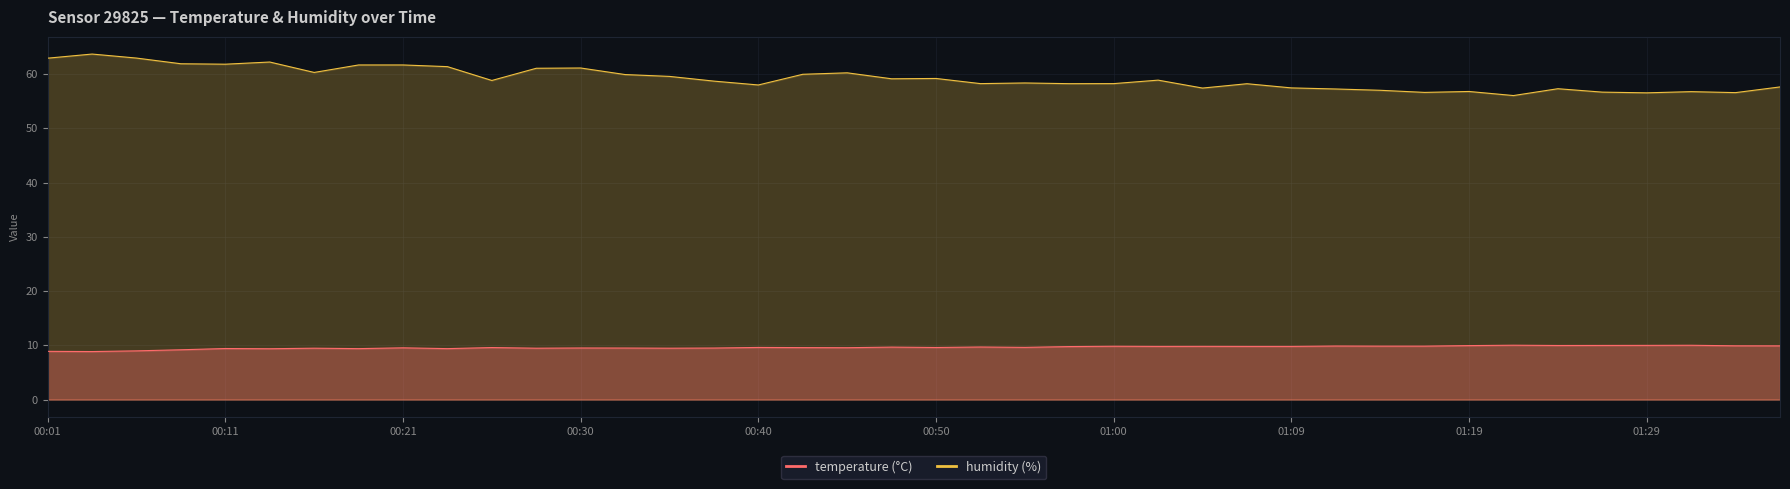

True or false: humidity has more than 0 interior local peaks.

True